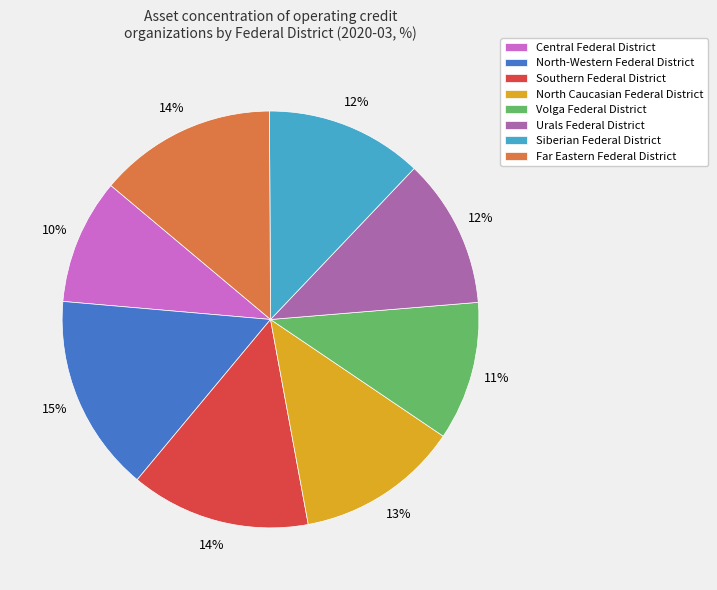

To the nearest percent, what is the combined percentage of Siberian Federal District and Volga Federal District?

23%